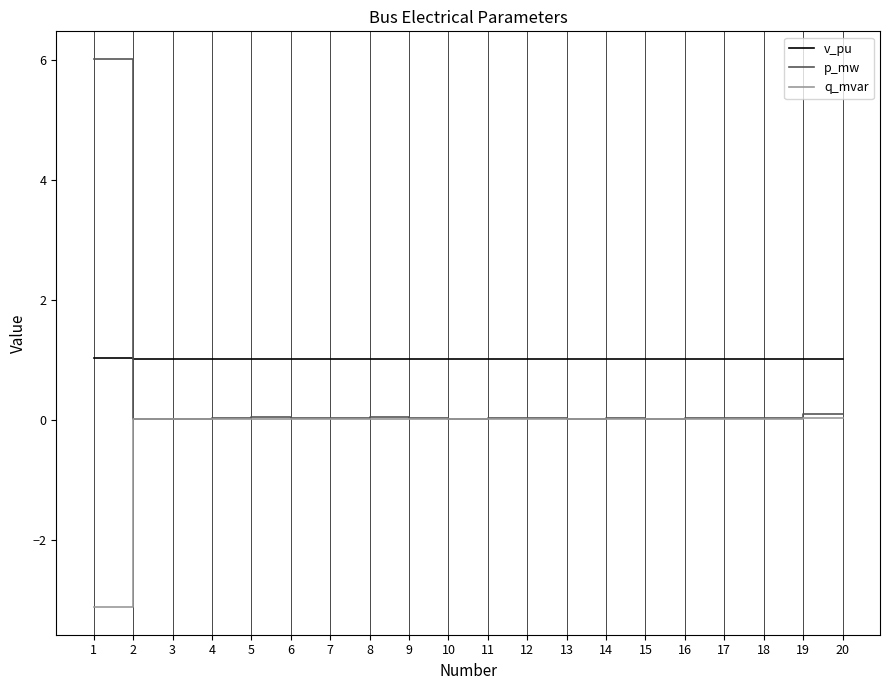

Which series has the widest spread of values?

p_mw